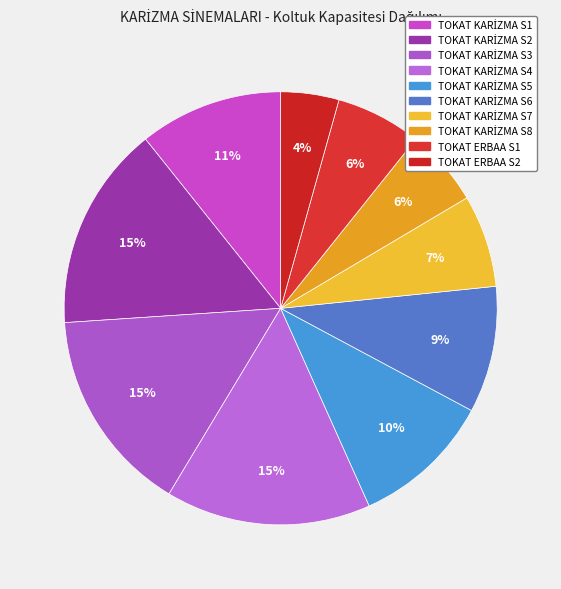

Count the number of slices in the pie.

10